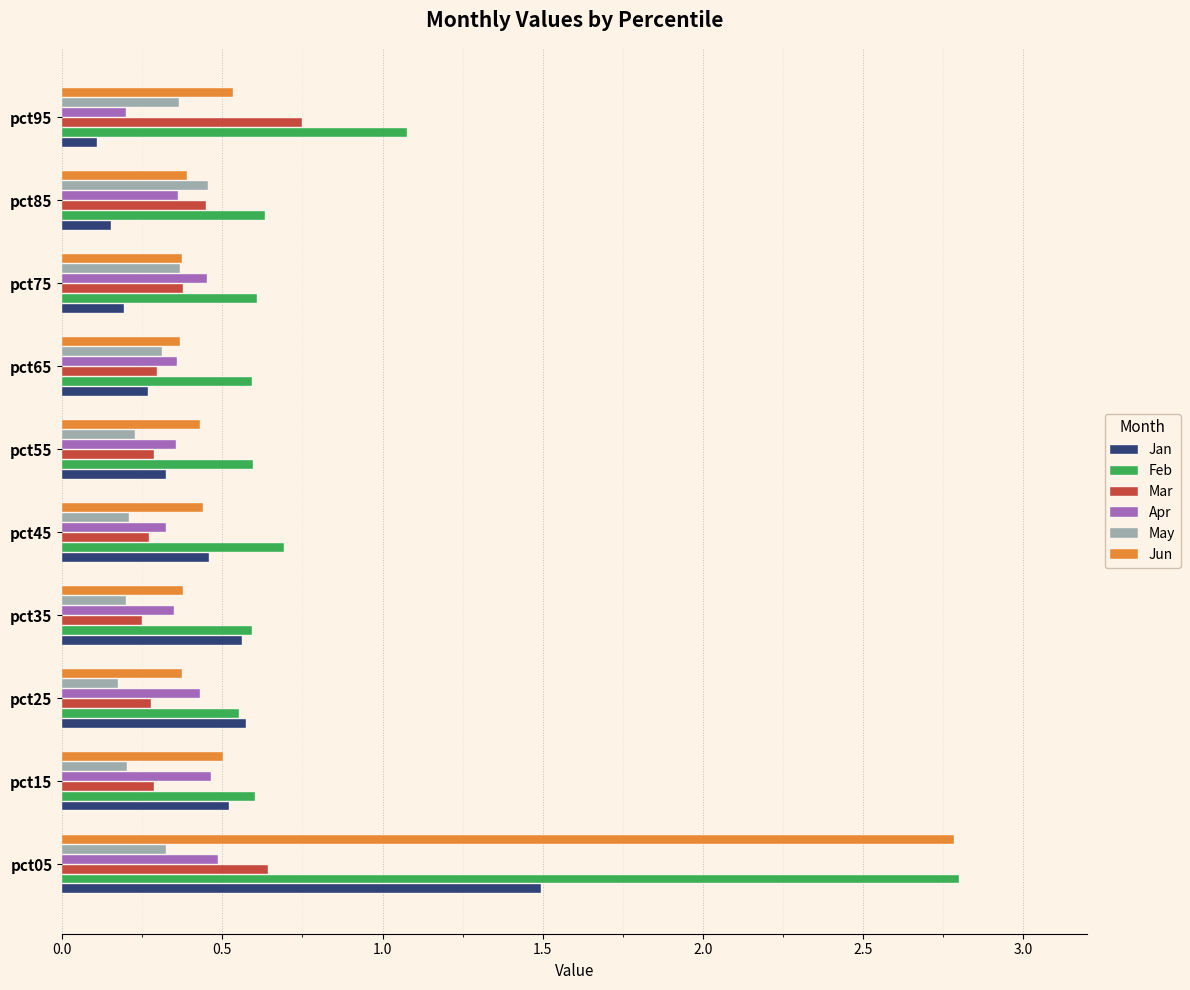

What is the average value of the Feb series?

0.9